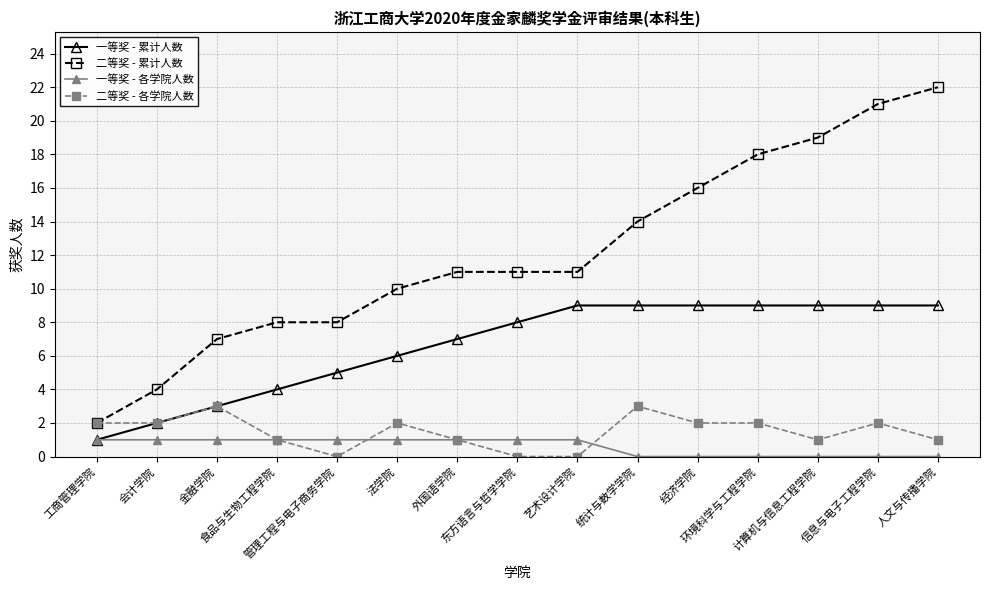

Is it true that 二等奖 - 累计人数 equals 4 at 经济学院?

False